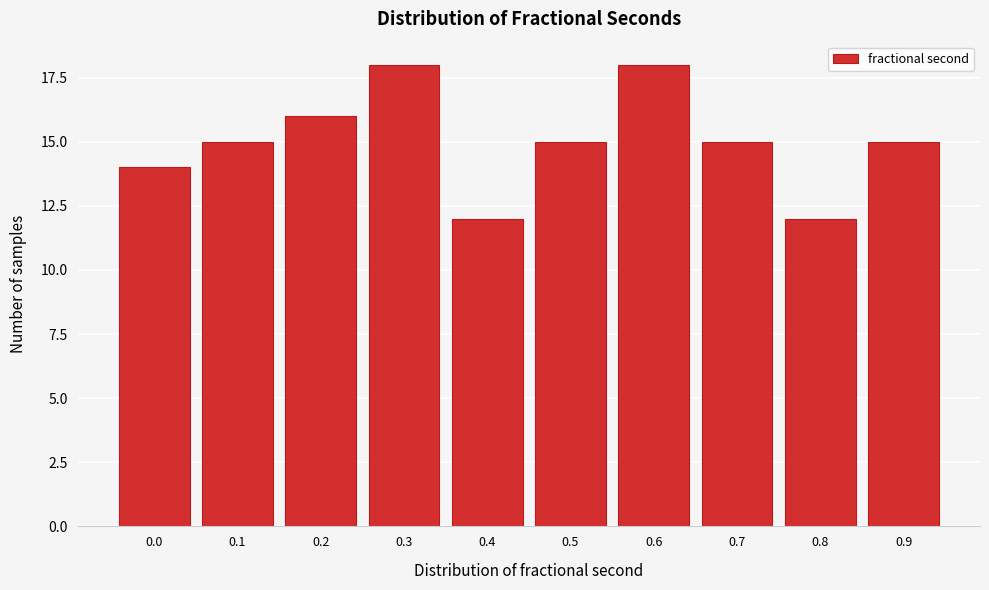

Reading left to right, transcribe all the data shown in this chart.

14	15	16	18	12	15	18	15	12	15